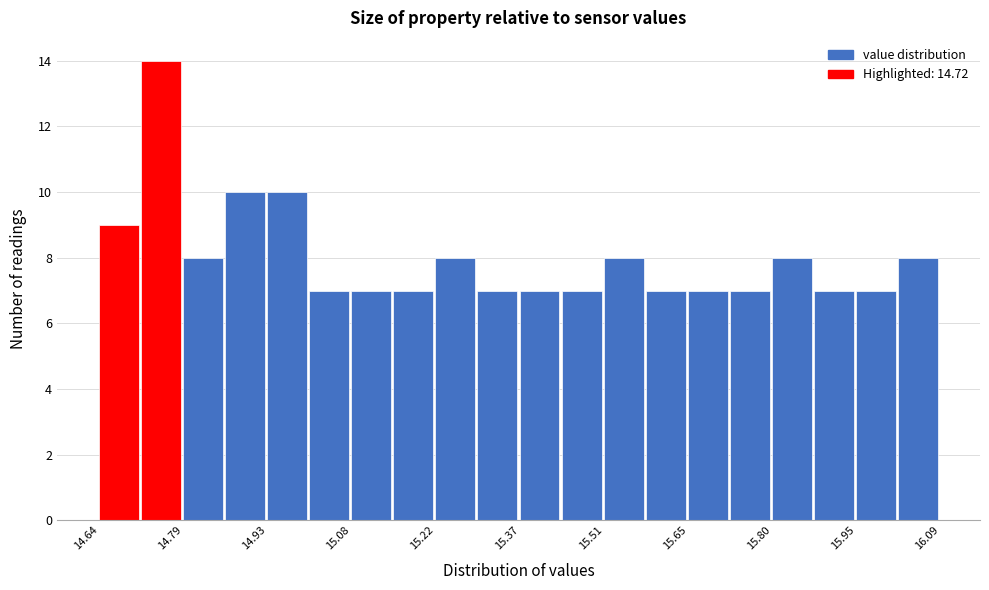

Around what value on the x-axis is the tallest bar? Give the approximate position of its centre, as read against the axis.

14.74